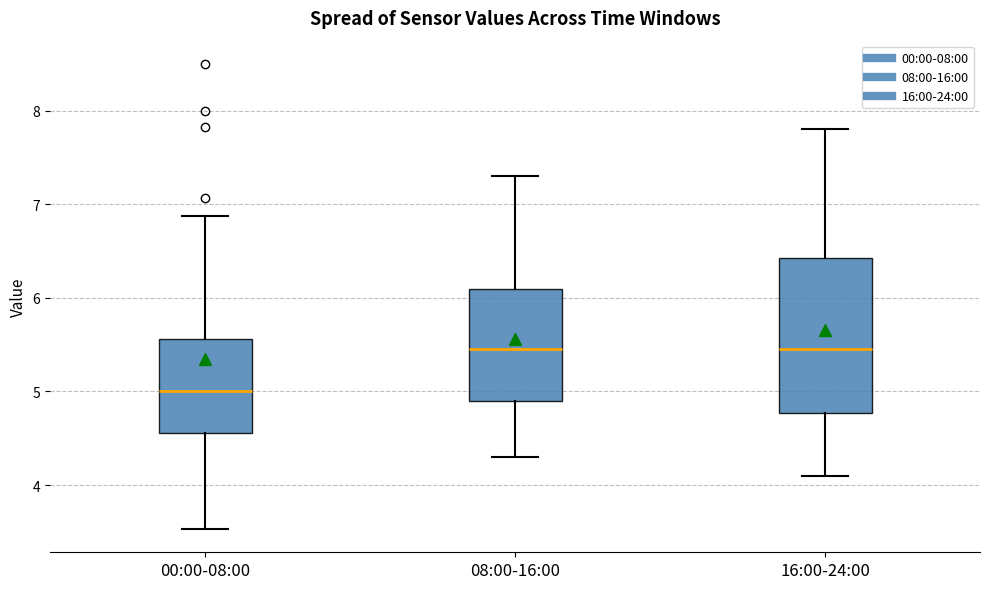

Which box has the lowest median line?

00:00-08:00